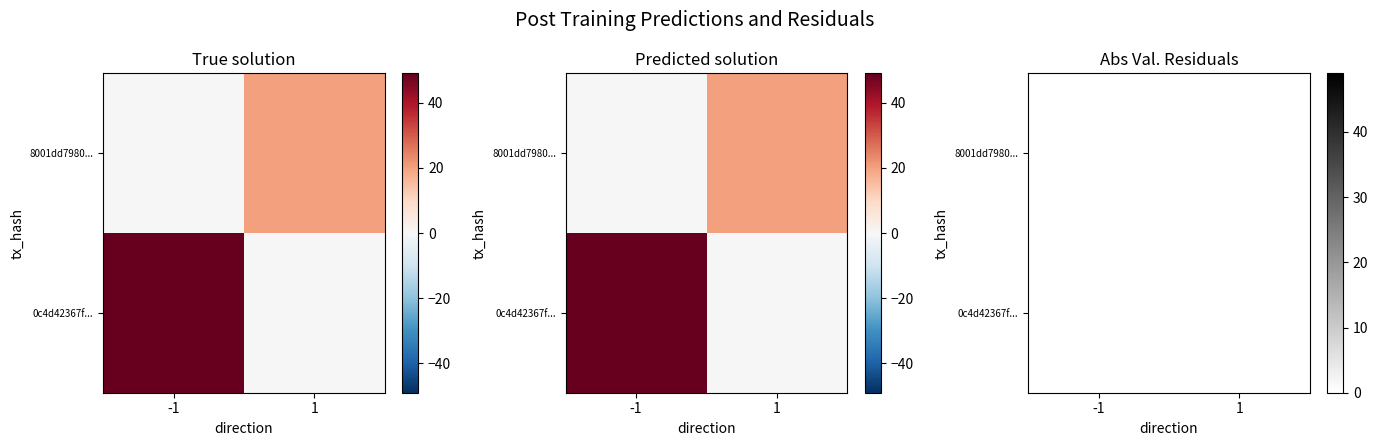

What is the average value of the 8001dd7980749ca9ebbb4a7f4d8833e2909ddf7 series?

10